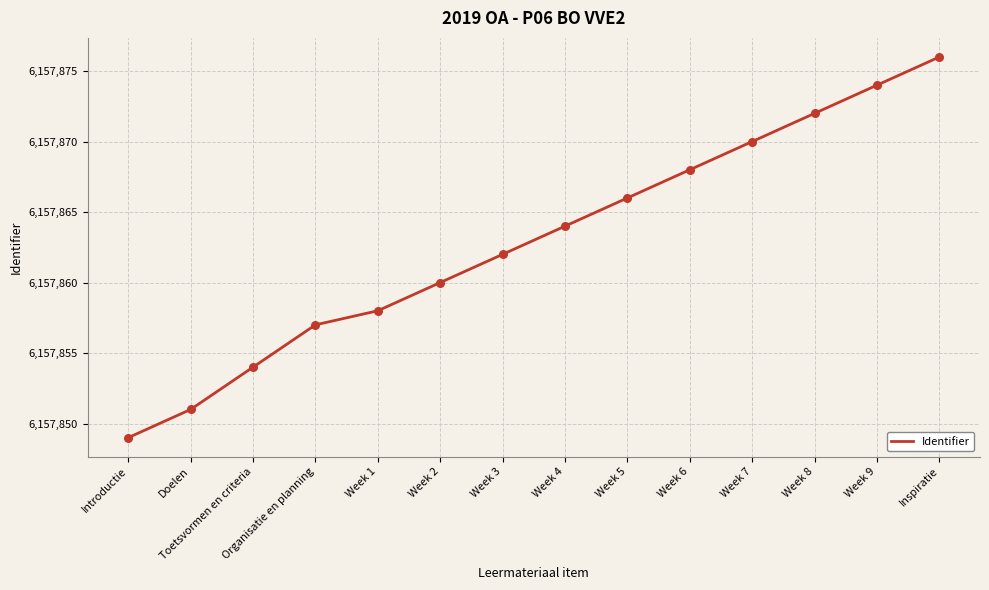

Which has a higher value, Doelen or Week 2?

Week 2